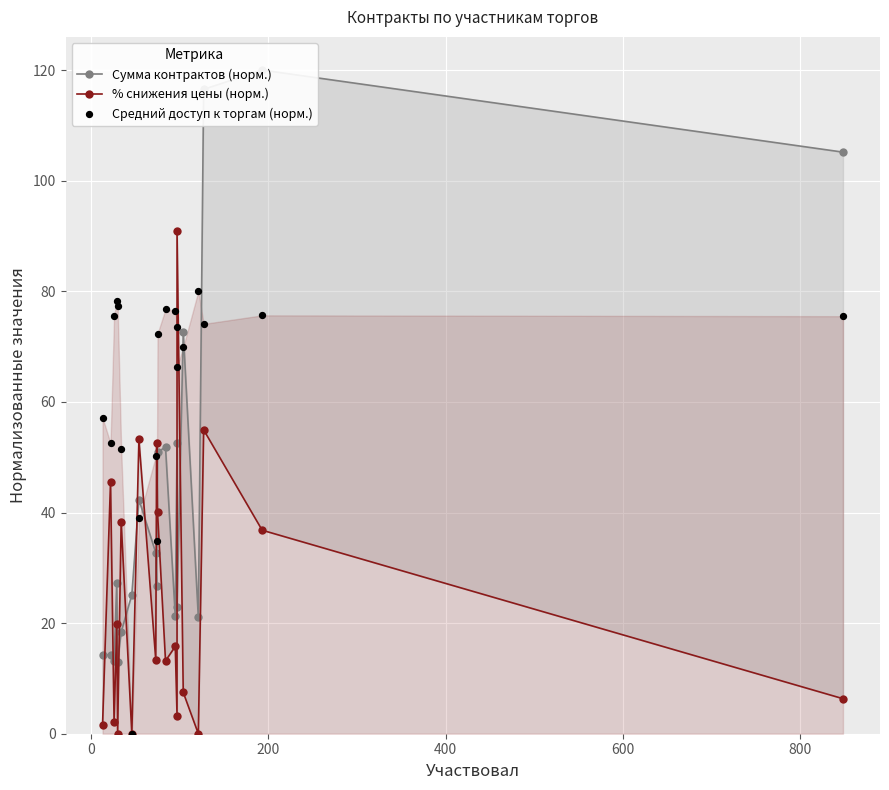

Which series reaches the maximum Y coordinate?

Сумма контрактов (норм.)